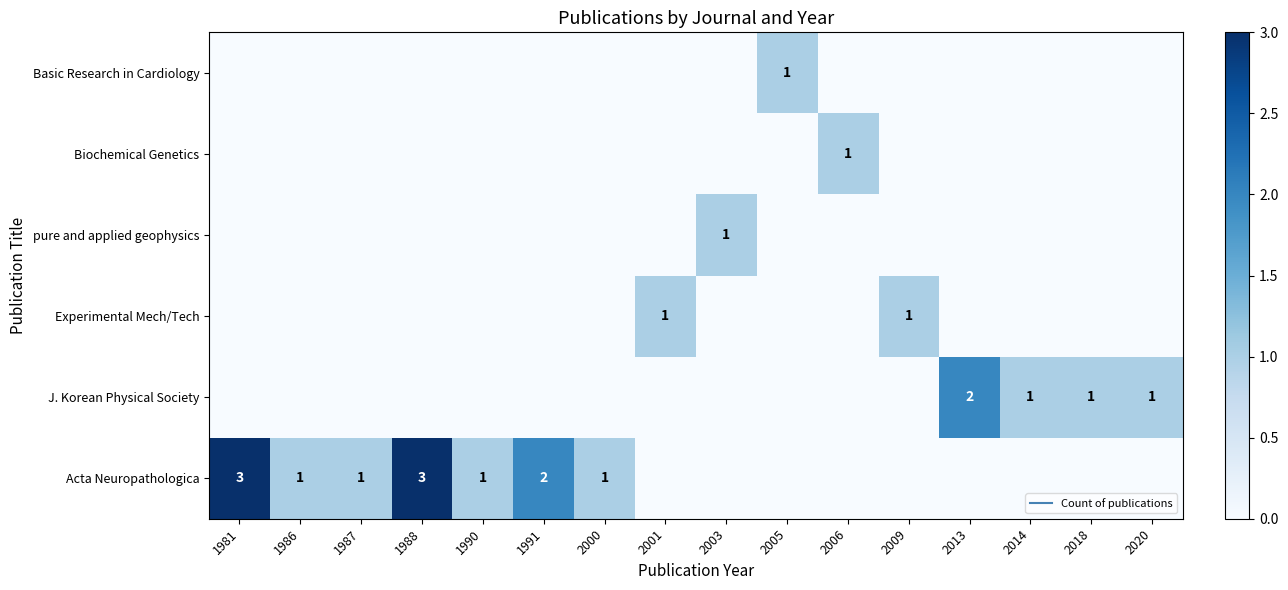

What is the difference between the highest and lowest values at 1986?

1